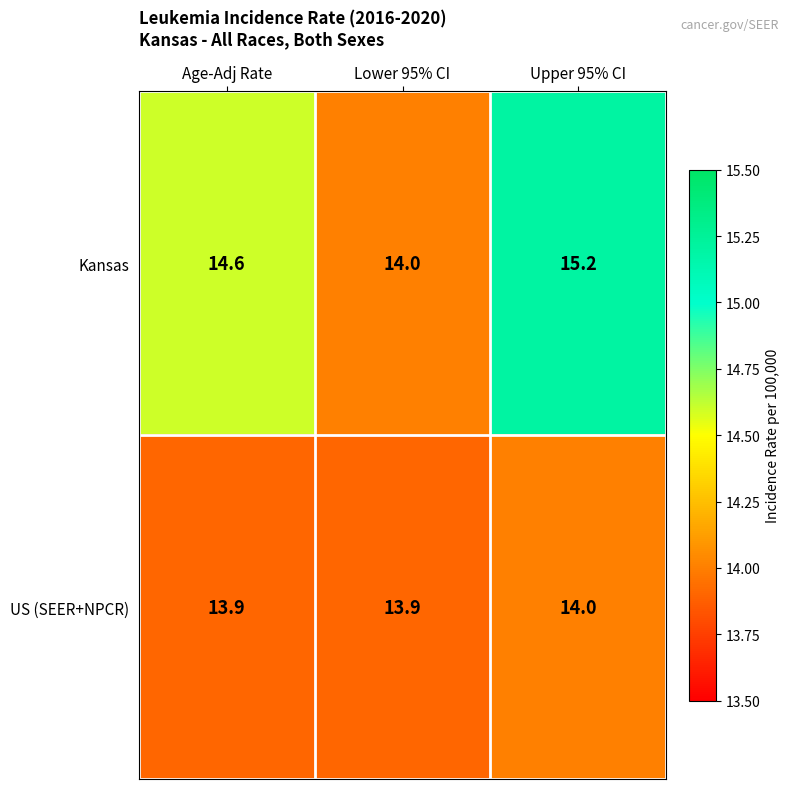

What is the total value across all series at Lower 95% CI?

27.9